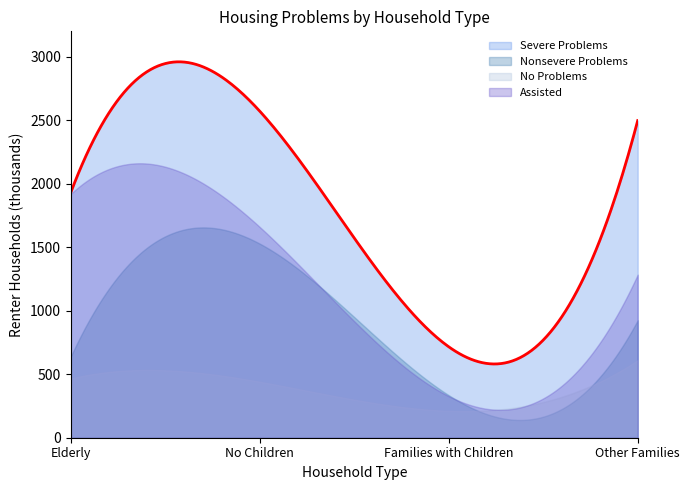

Where do Assisted and Nonsevere Problems first cross each other?

No Children and Families with Children